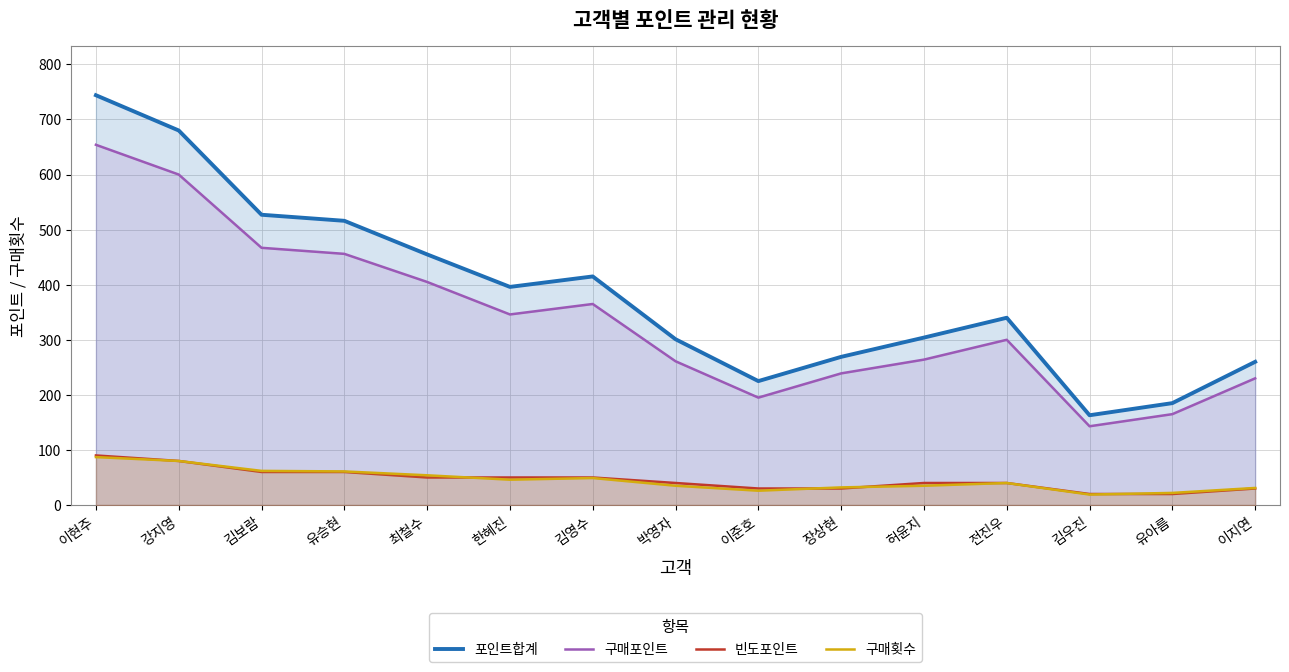

At which category does 구매횟수 reach its first local peak?

김영수